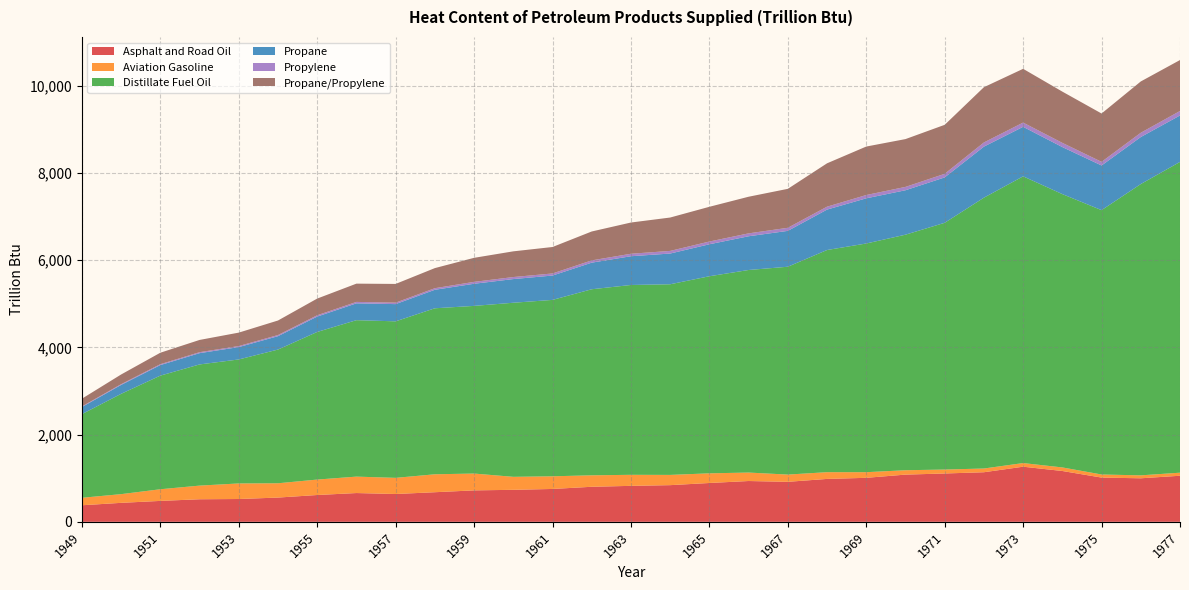

Reading right to left, what are all the values shown in this chart?

Asphalt and Road Oil: 1977=1056.4	1976=998.1	1975=1014.2	1974=1165.4	1973=1263.7	1972=1136.9	1971=1108.3	1970=1082.5	1969=1009.0	1968=983.7	1967=917.2	1966=935.6	1965=890.3	1964=840.8	1963=824.6	1962=803.5	1961=753.6	1960=733.8	1959=721.0	1958=678.8	1957=637.7	1956=659.8	1955=614.8	1954=556.0	1953=523.0	1952=517.3	1951=479.6	1950=435.1	1949=379.5
Aviation Gasoline: 1977=70.3	1976=67.5	1975=71.0	1974=81.9	1973=83.4	1972=85.4	1971=90.3	1970=100.5	1969=129.0	1968=154.6	1967=166.1	1966=194.1	1965=221.6	1964=235.0	1963=253.2	1962=262.9	1961=290.4	1960=297.9	1959=385.8	1958=411.3	1957=370.6	1956=376.6	1955=354.1	1954=328.0	1953=357.0	1952=313.0	1951=267.3	1950=199.5	1949=171.6
Distillate Fuel Oil: 1977=7125.9	1976=6679.5	1975=6061.3	1974=6267.2	1973=6574.8	1972=6210.1	1971=5657.9	1970=5401.0	1969=5244.0	1968=5094.2	1967=4765.7	1966=4644.7	1965=4519.1	1964=4371.2	1963=4352.8	1962=4266.3	1961=4044.6	1960=3991.7	1959=3844.4	1958=3806.2	1957=3588.7	1956=3587.4	1955=3385.1	1954=3066.0	1953=2843.0	1952=2778.4	1951=2605.4	1950=2300.2	1949=1918.0
Propane: 1977=1065.0	1976=1077.9	1975=1024.1	1974=1078.5	1973=1135.4	1972=1170.7	1971=1040.8	1970=1018.9	1969=1035.8	1968=926.9	1967=822.3	1966=773.4	1965=733.2	1964=704.5	1963=659.4	1962=609.9	1961=558.4	1960=542.6	1959=507.4	1958=424.2	1957=394.9	1956=385.6	1955=352.3	1954=306.7	1953=283.3	1952=258.6	1951=241.7	1950=204.1	1949=162.9
Propylene: 1977=103.0	1976=98.4	1975=83.9	1974=96.5	1973=97.1	1972=96.0	1971=82.5	1970=77.0	1969=75.6	1968=67.1	1967=70.7	1966=66.5	1965=63.1	1964=60.6	1963=56.7	1962=52.5	1961=48.0	1960=46.7	1959=43.6	1958=36.5	1957=34.0	1956=33.2	1955=30.3	1954=26.4	1953=24.4	1952=22.2	1951=20.8	1950=17.6	1949=14.0
Propane/Propylene: 1977=1168.0	1976=1176.2	1975=1108.0	1974=1175.0	1973=1232.5	1972=1266.6	1971=1123.3	1970=1096.0	1969=1111.5	1968=994.0	1967=893.1	1966=839.9	1965=796.3	1964=765.1	1963=716.1	1962=662.4	1961=606.5	1960=589.3	1959=551.1	1958=460.7	1957=428.9	1956=418.8	1955=382.6	1954=333.1	1953=307.7	1952=280.8	1951=262.5	1950=221.7	1949=176.9